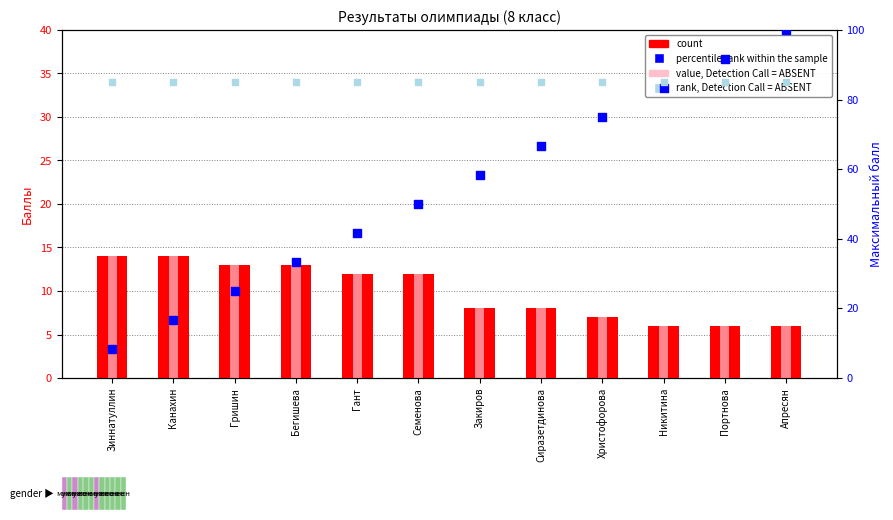

Which series has the largest Y range (max minus min)?

percentile rank within the sample